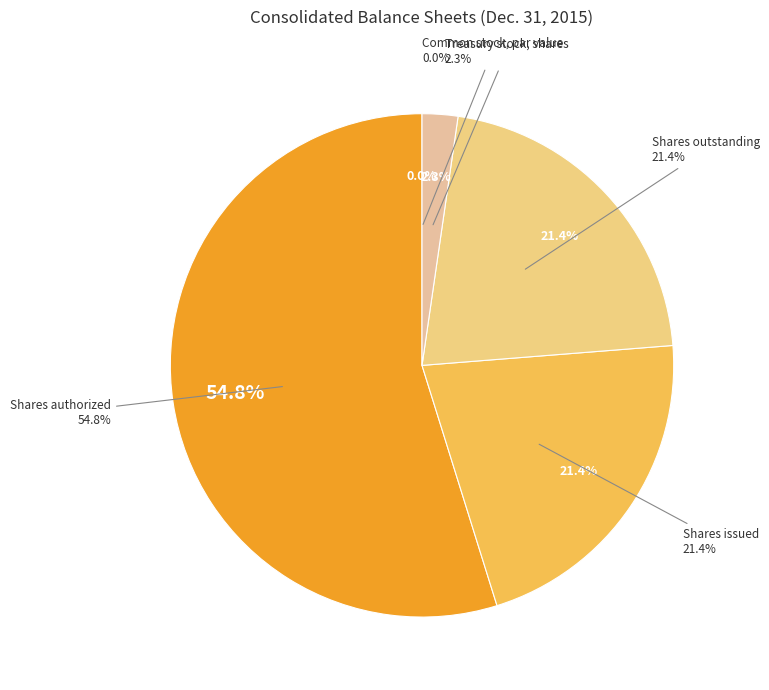

Which slice is the largest?

Shares authorized